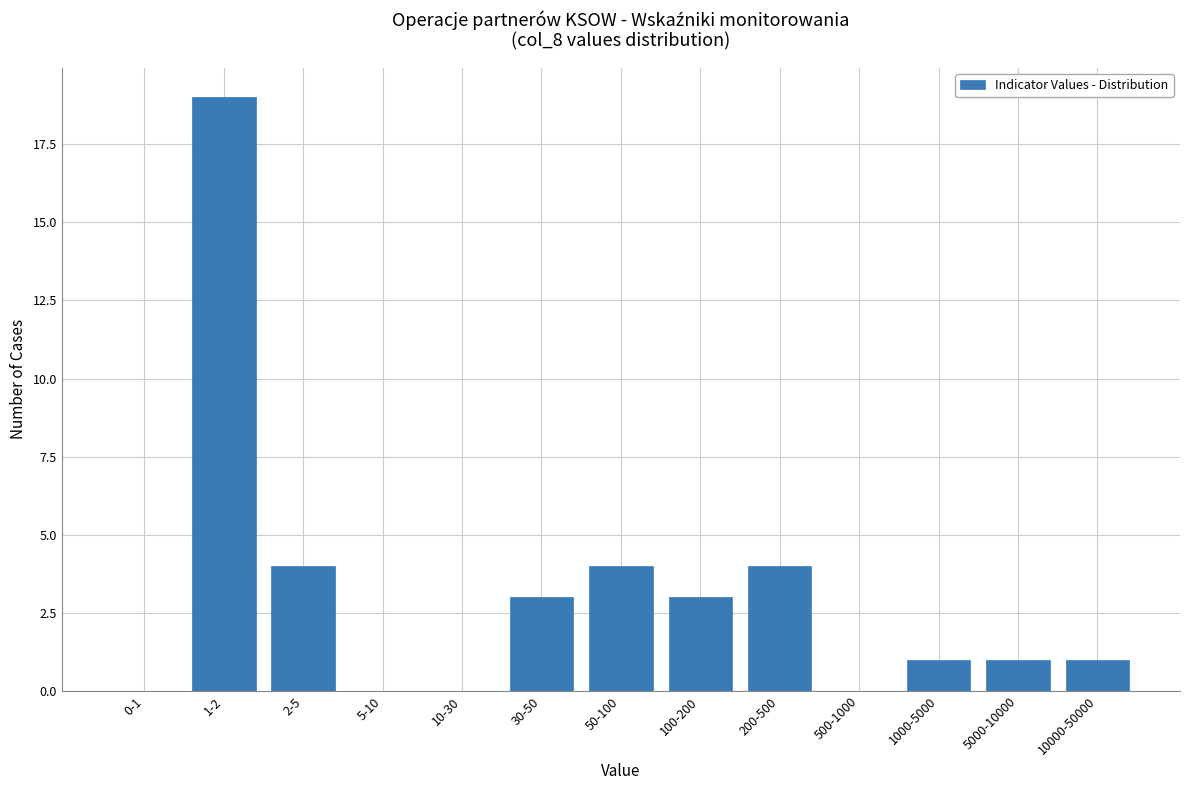

Reading left to right, list all the values displayed in this chart.

0-1=0	1-2=19	2-5=4	5-10=0	10-30=0	30-50=3	50-100=4	100-200=3	200-500=4	500-1000=0	1000-5000=1	5000-10000=1	10000-50000=1